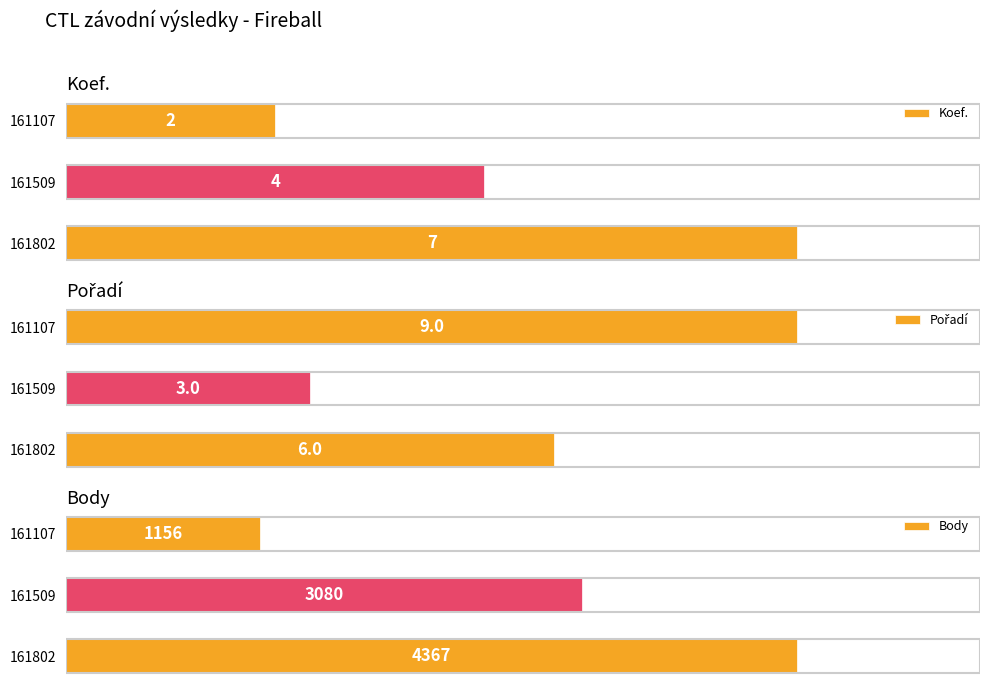

What is the minimum value for Koef.?

2